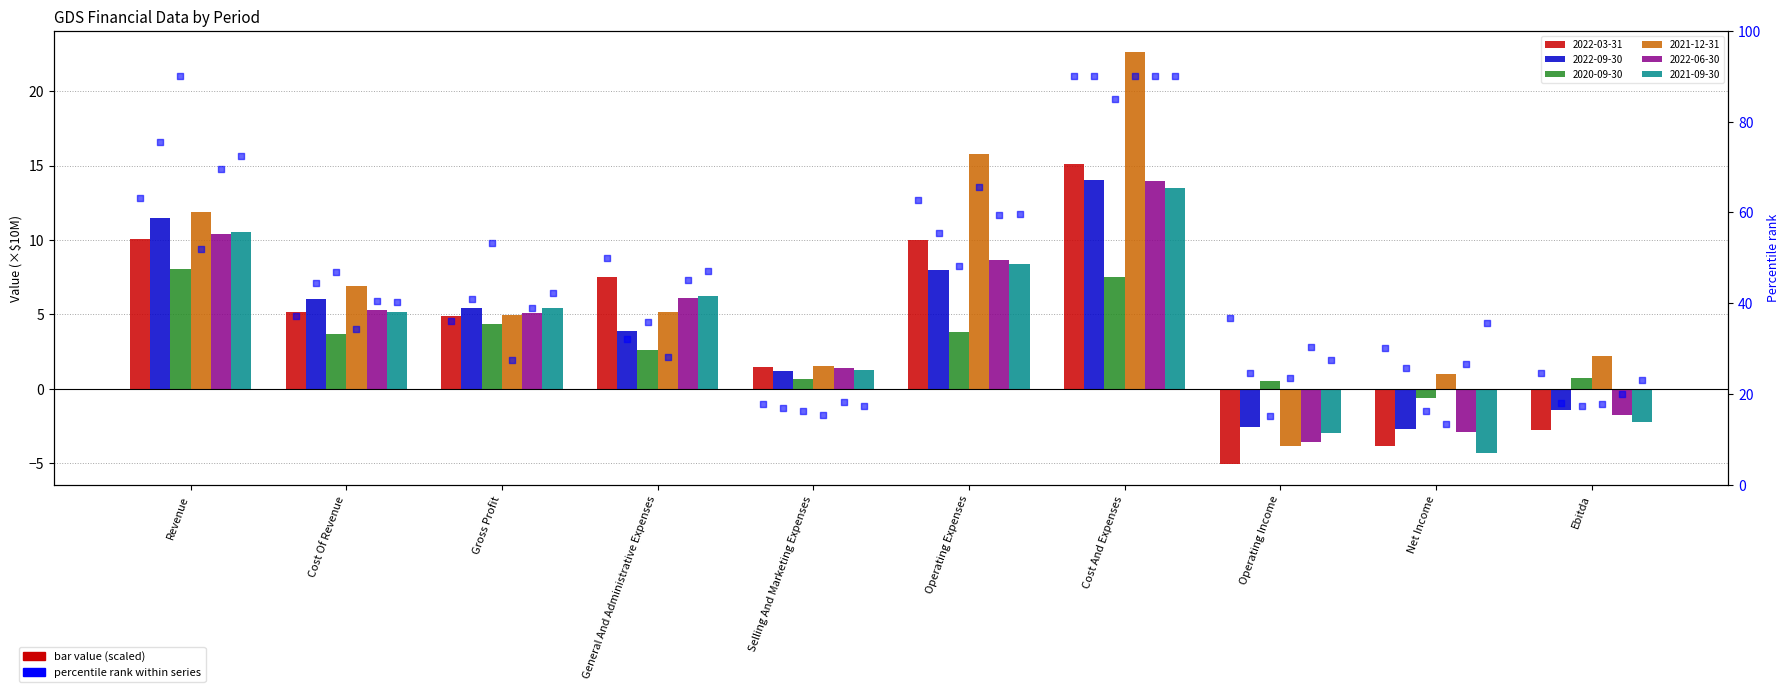

Which series contains the lowest Y value?

2022-03-31